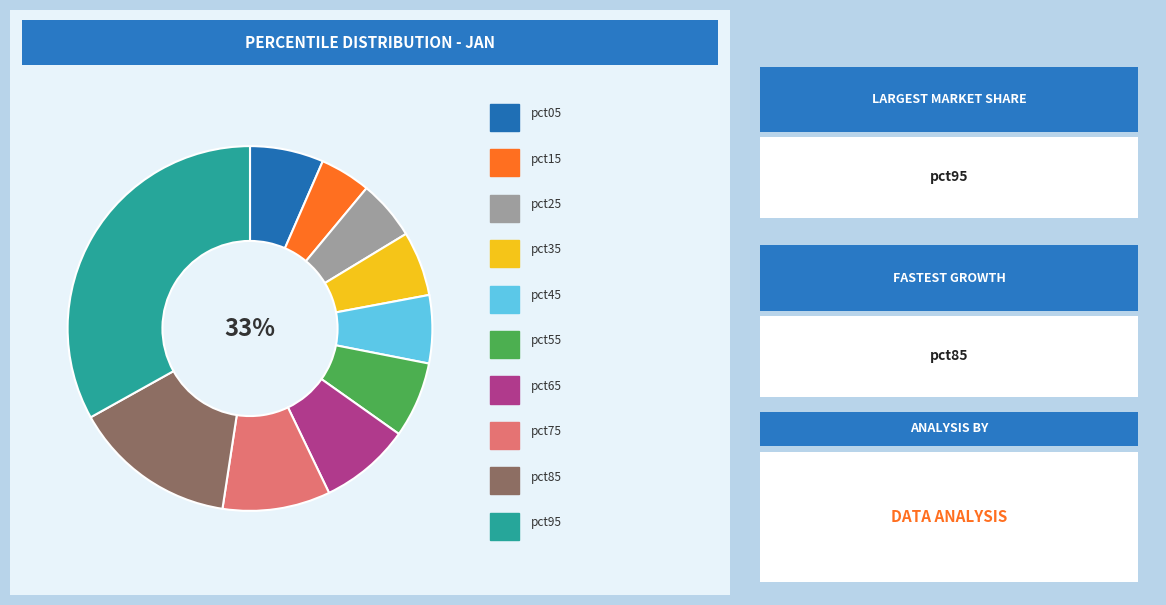

What is the smallest slice in the pie chart?

pct15